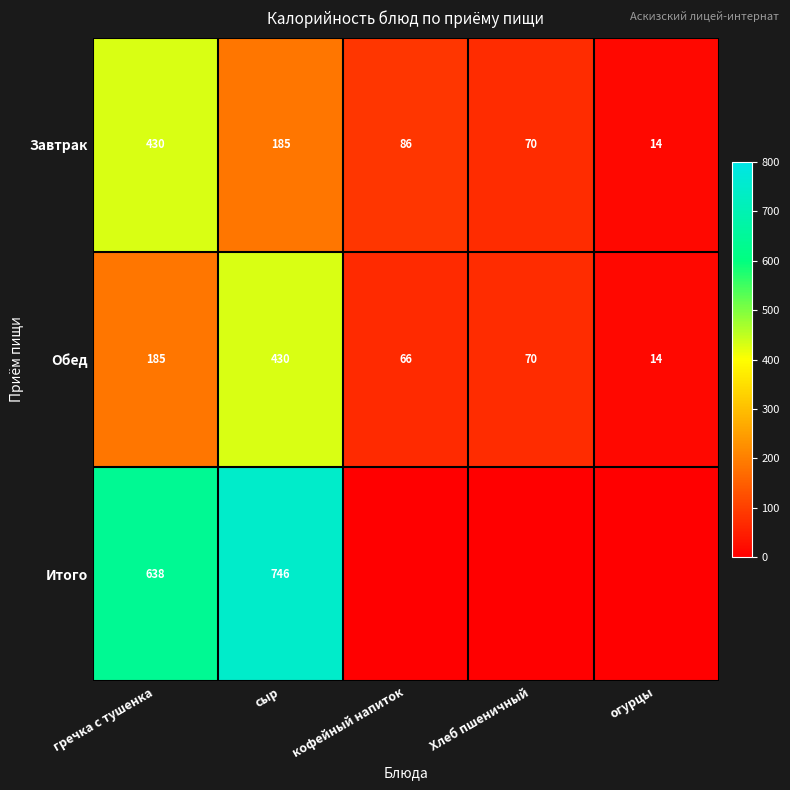

Rank the categories by Обед value from lowest to highest.

огурцы, кофейный напиток, Хлеб пшеничный, гречка с тушенка, сыр